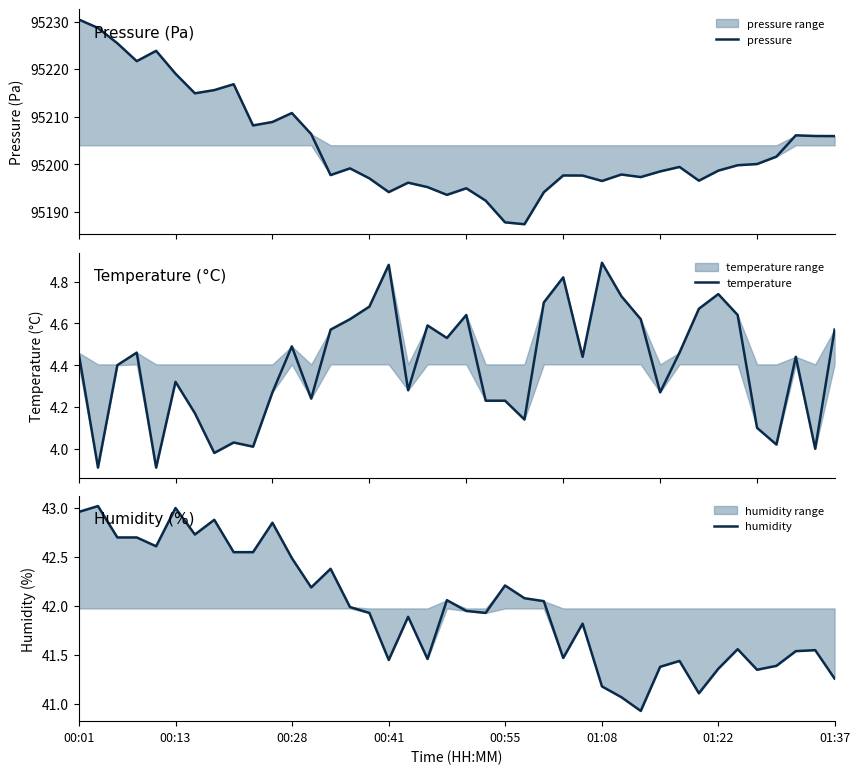

At which label is pressure closest to 95208?

9